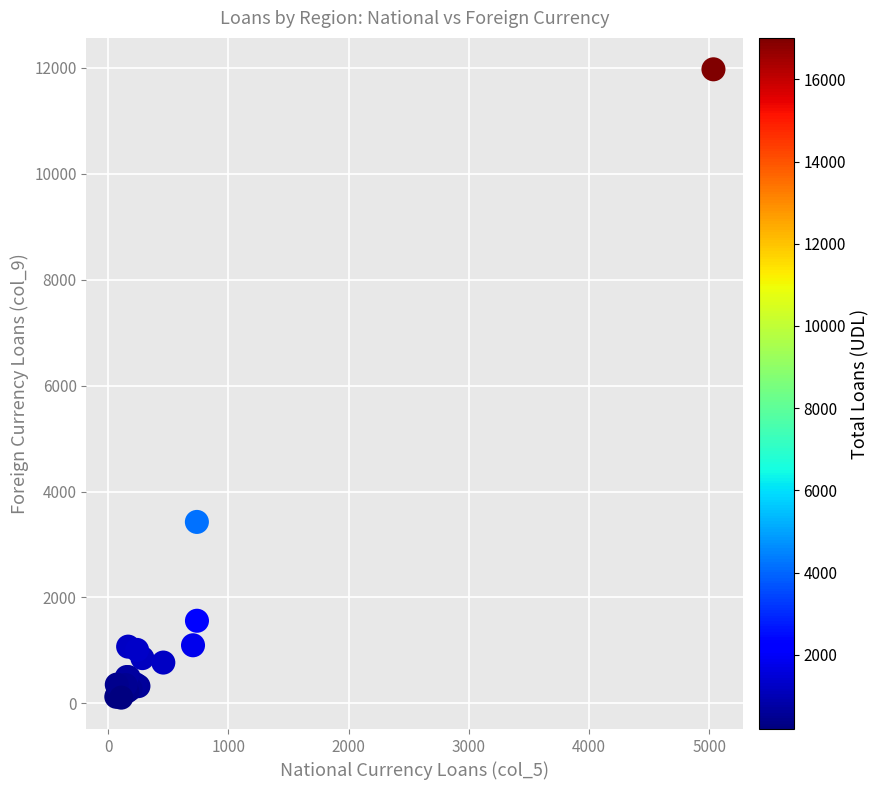

What Y value in the scatter plot is closest to 6041?

3426.4